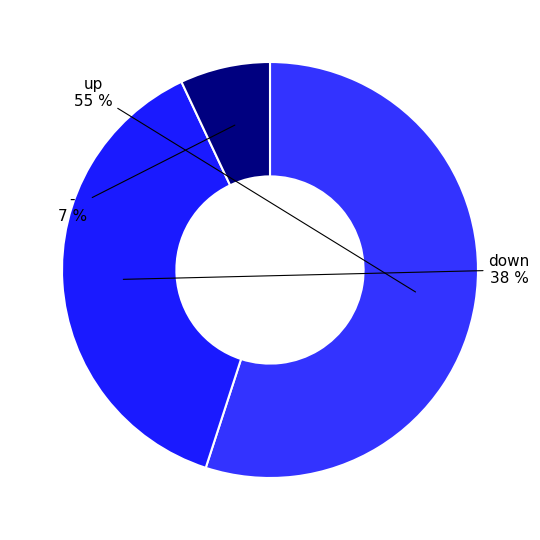

To the nearest percent, what is the difference between the largest and smallest slice percentages?

48%